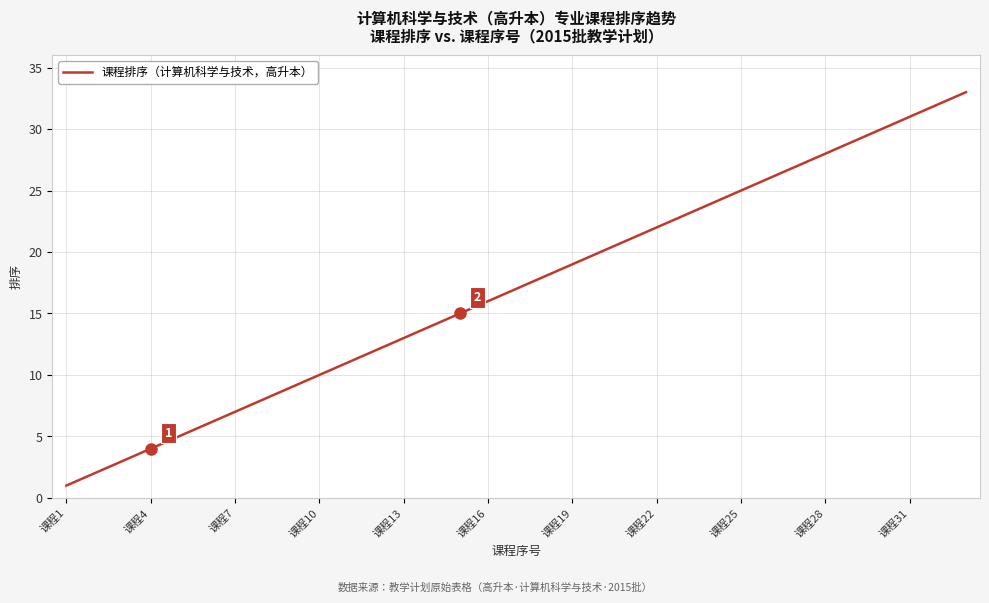

What is the maximum value shown in the chart?

33